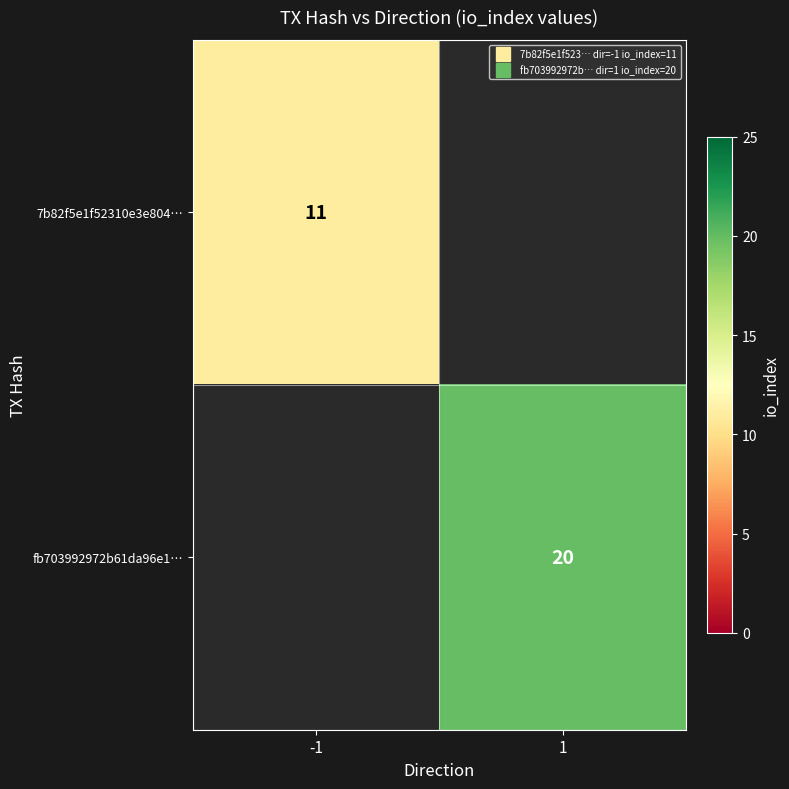

Rank the categories by 7b82f5e1f52310e3e804… value from highest to lowest.

-1, 1